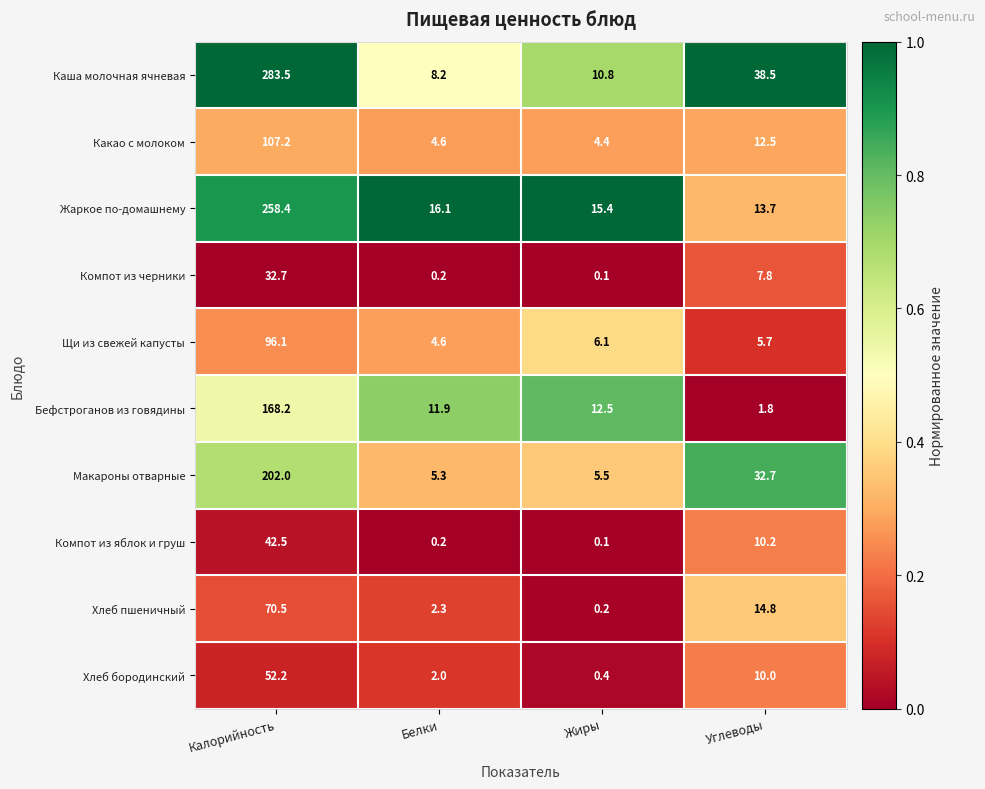

Where does the Компот из яблок и груш series first go above 10?

Калорийность